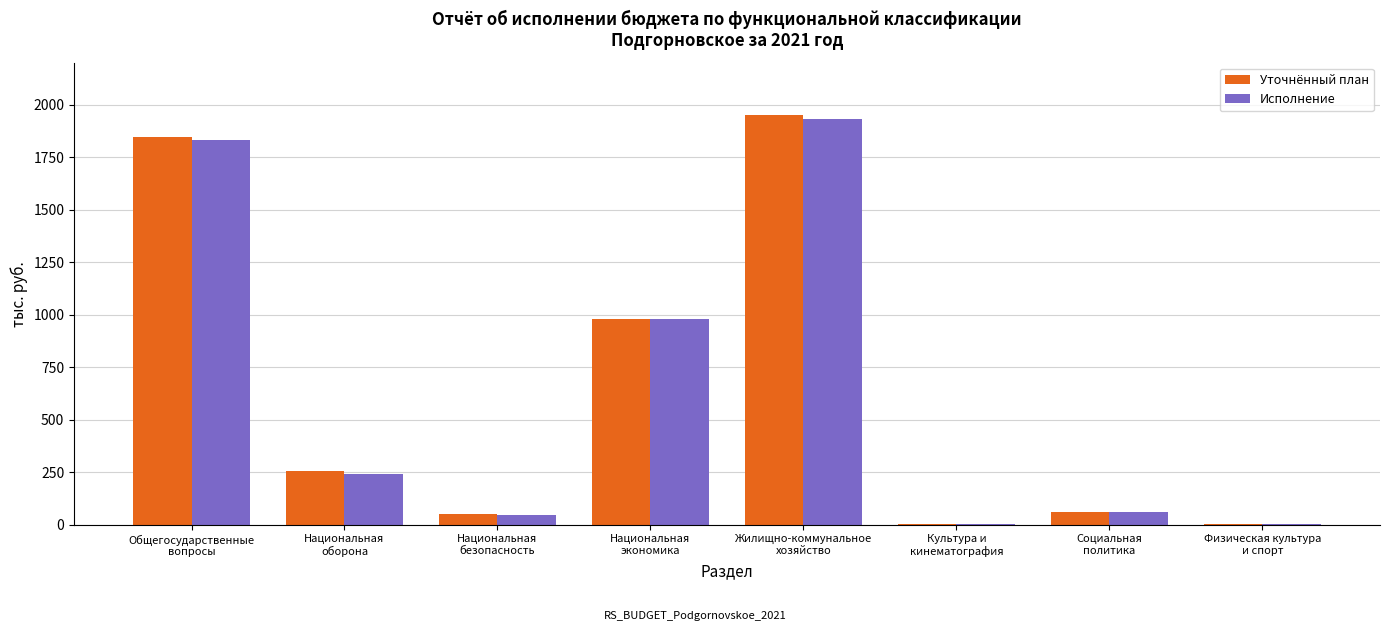

The Исполнение series shows 240.9 at Национальная
оборона. True or false?

True